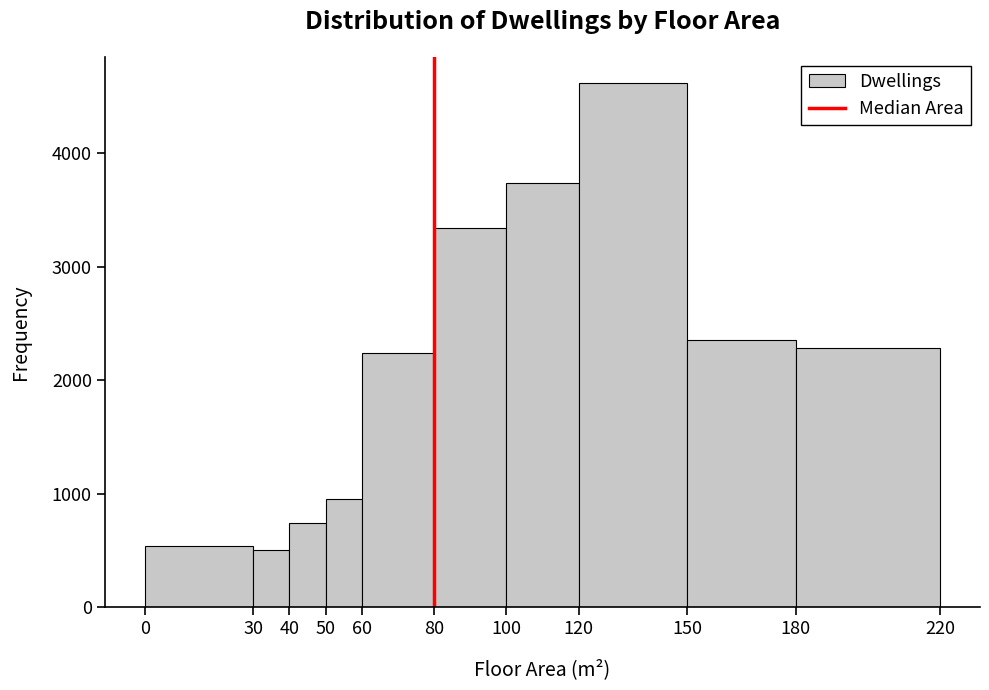

What is the height of the bar covering 120 to 150 on the x-axis? The values are not printed on the chart, so give them approximately, as read against the axis.

4600